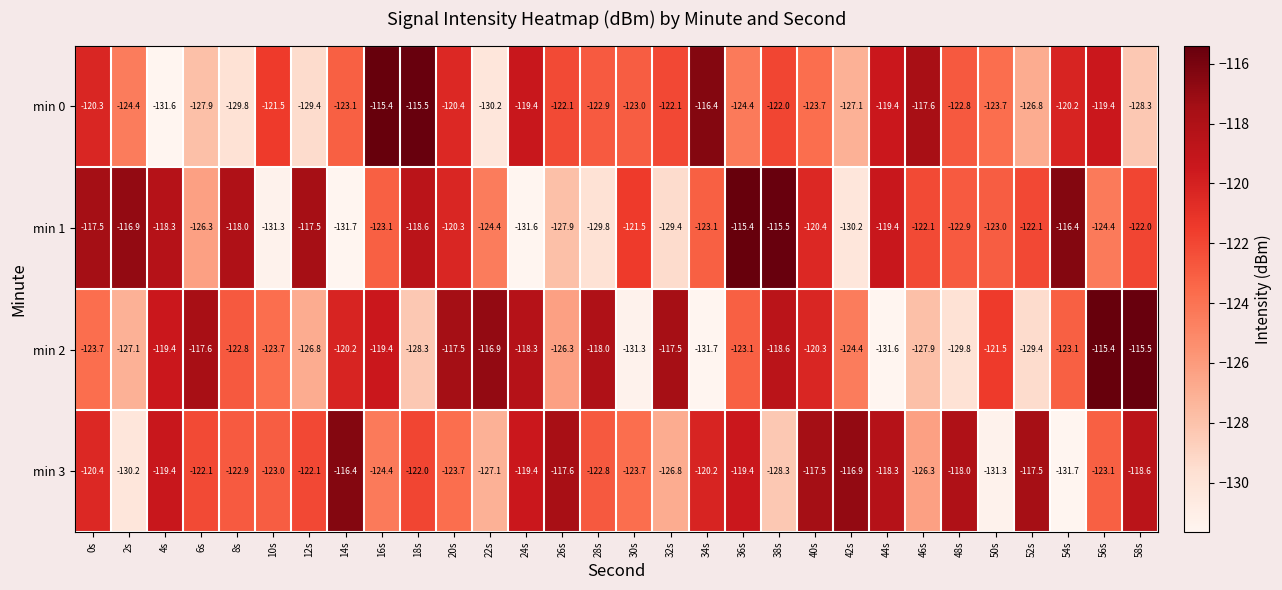

Between 30s and 40s, which series saw the biggest shift?

min 2